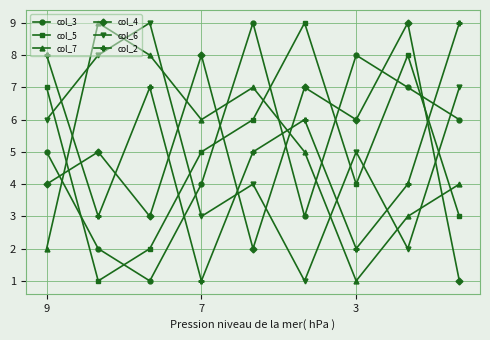

After their last crossing, which series has the higher values: col_7 or col_4?

col_7